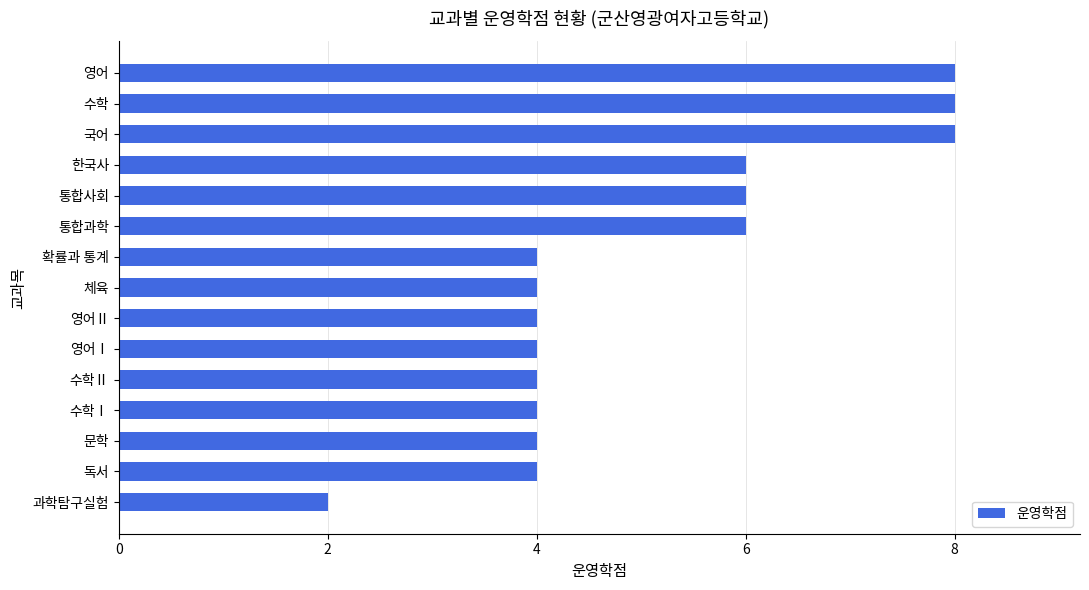

Approximately how many times larger is the value at 과학탐구실험 compared to 수학Ⅱ?

0.5